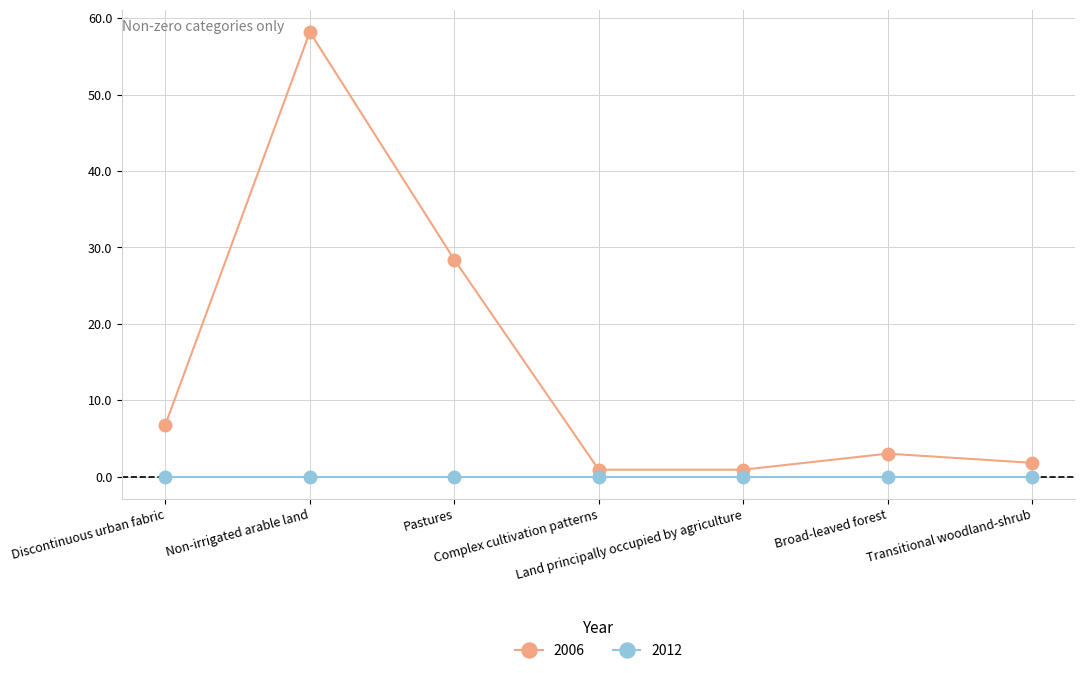

What is the difference between the maximum and minimum values in the 2006 series?

57.3